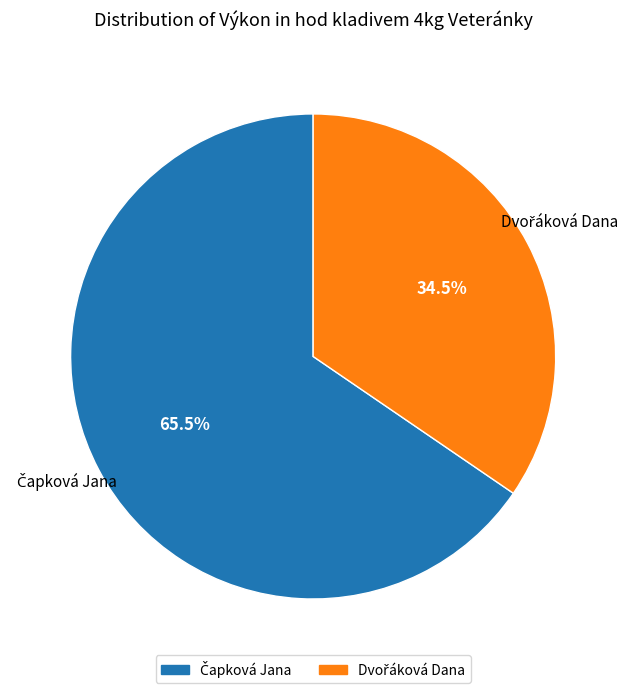

Does any single category account for the majority?

Yes